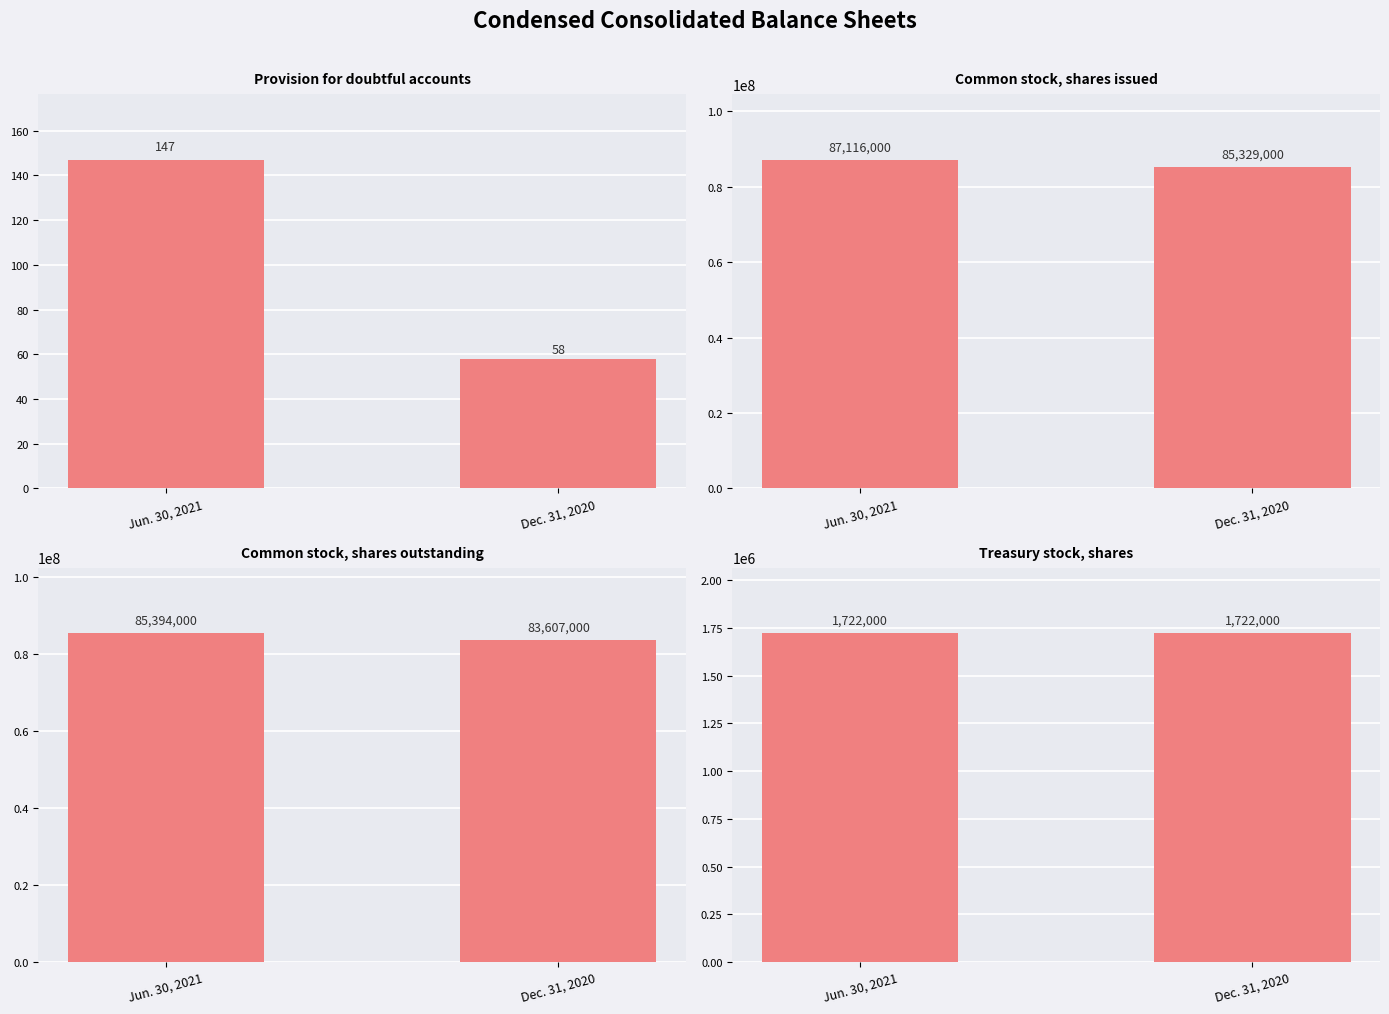

Are the bars horizontal?

No